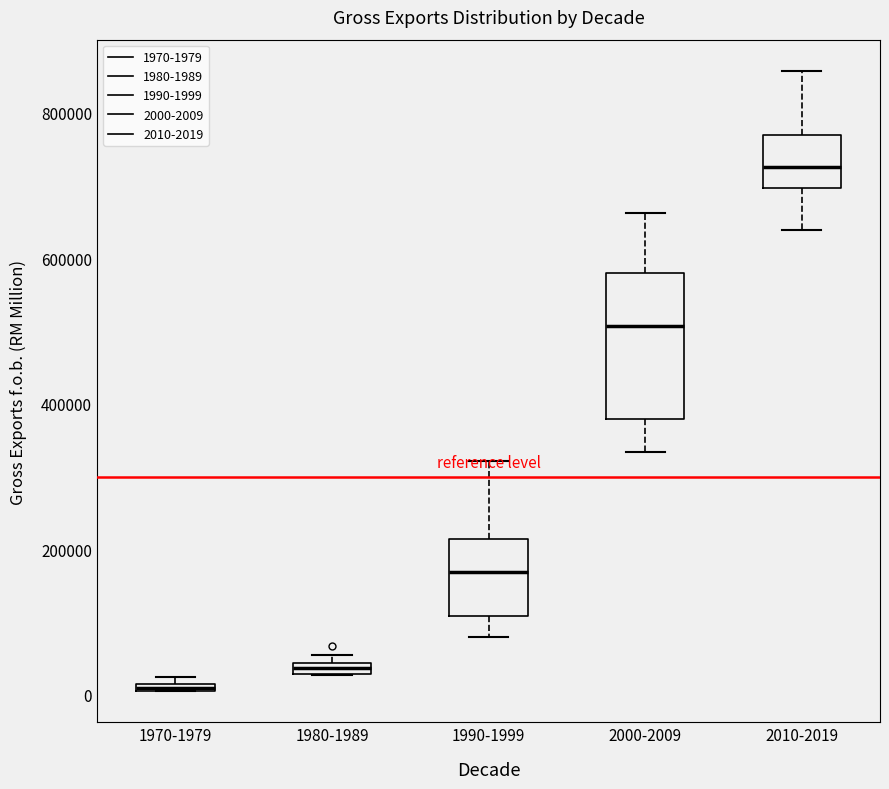

Which box is the tallest, from its lower edge to its upper edge?

2000-2009